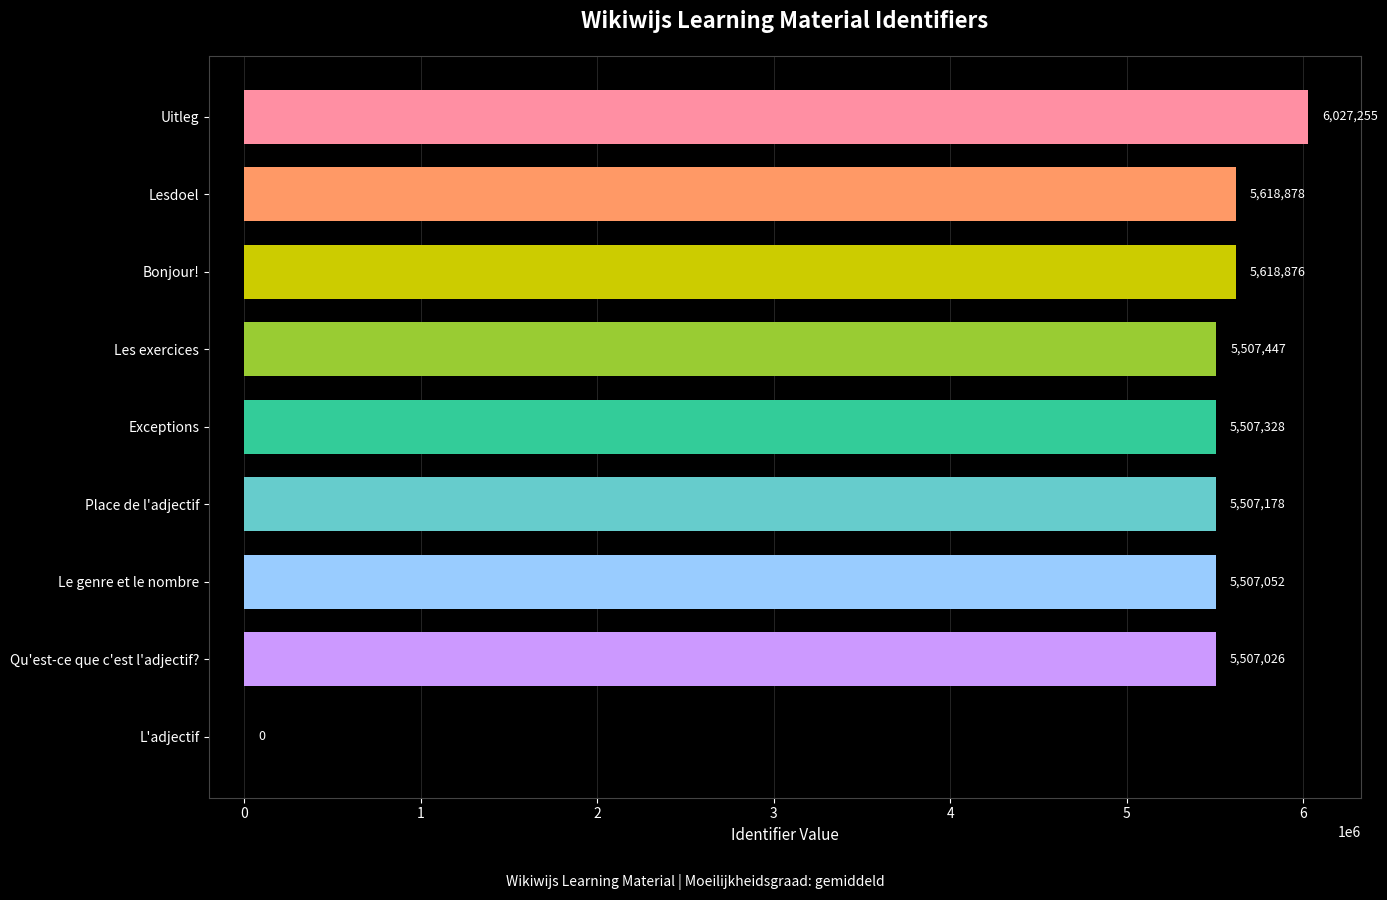

What is the greatest value displayed?

6027255